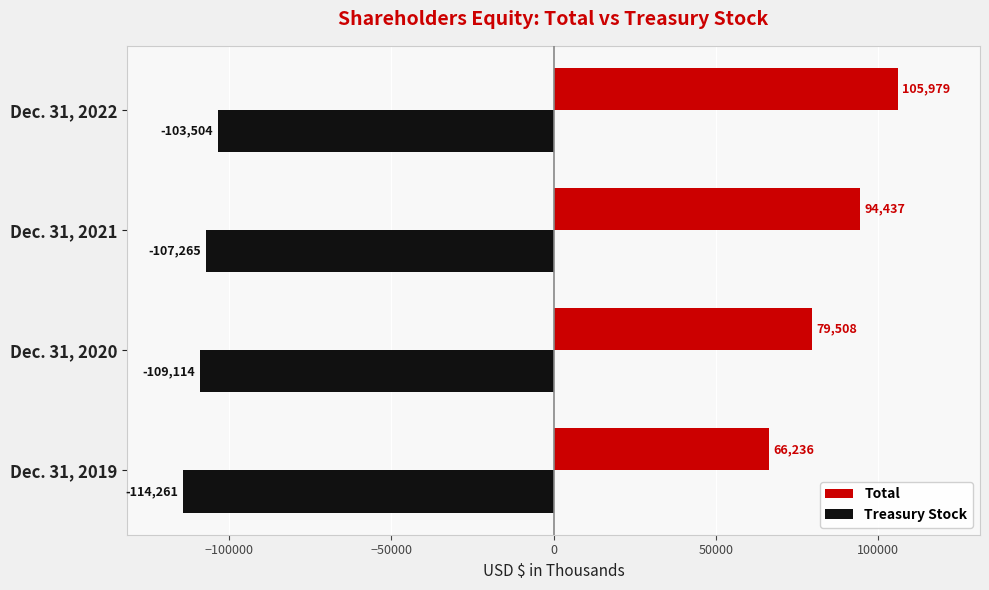

Count the Total values in the range 79508 to 105979.

3